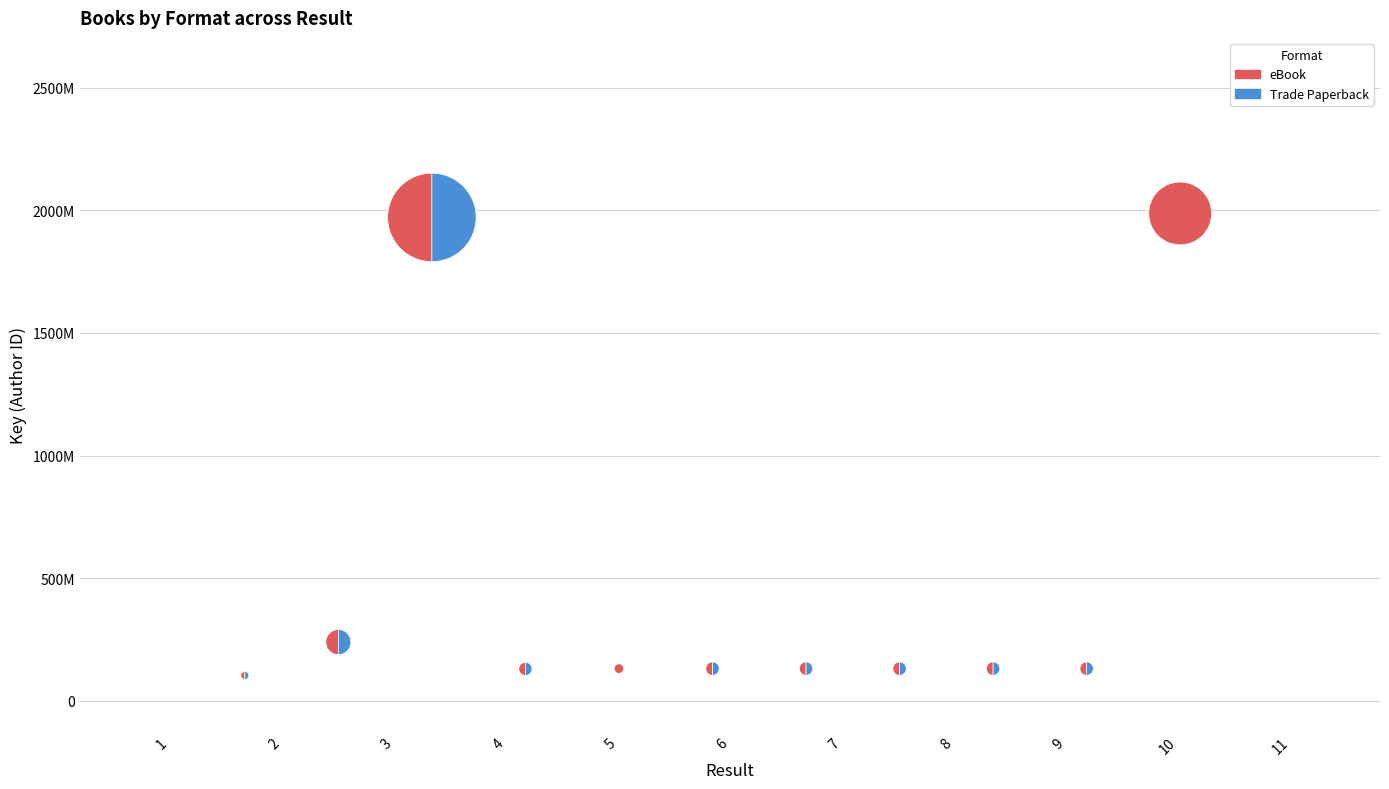

To the nearest percent, what is the average slice percentage?

9%